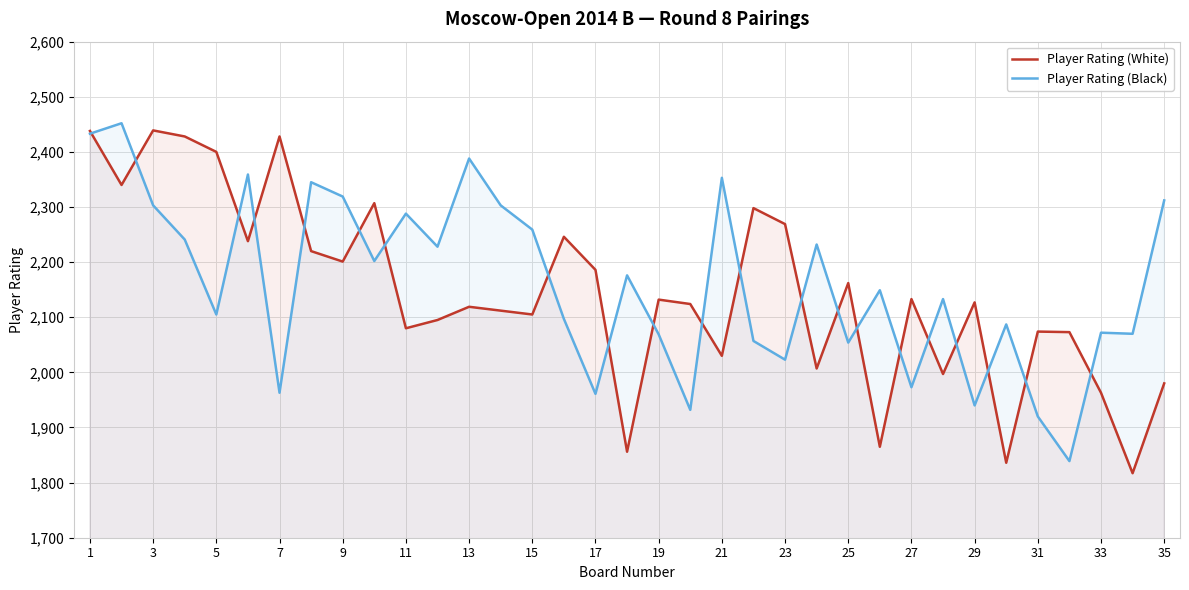

Count the number of data series in this chart.

2